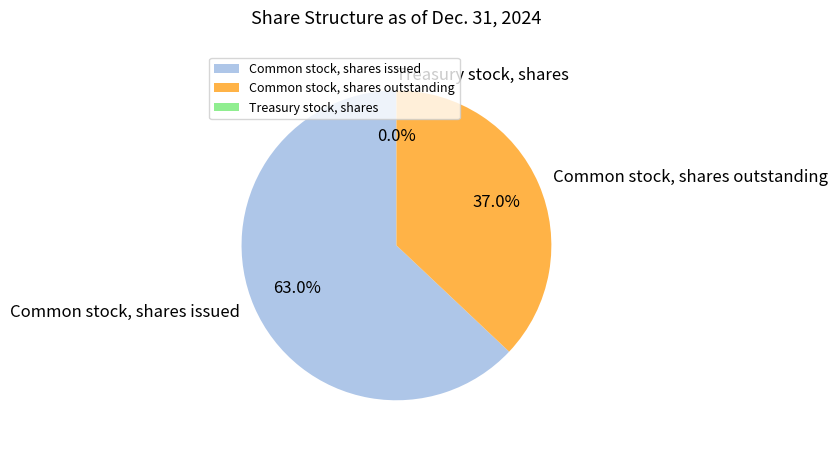

Which category accounts for the majority?

Common stock, shares issued